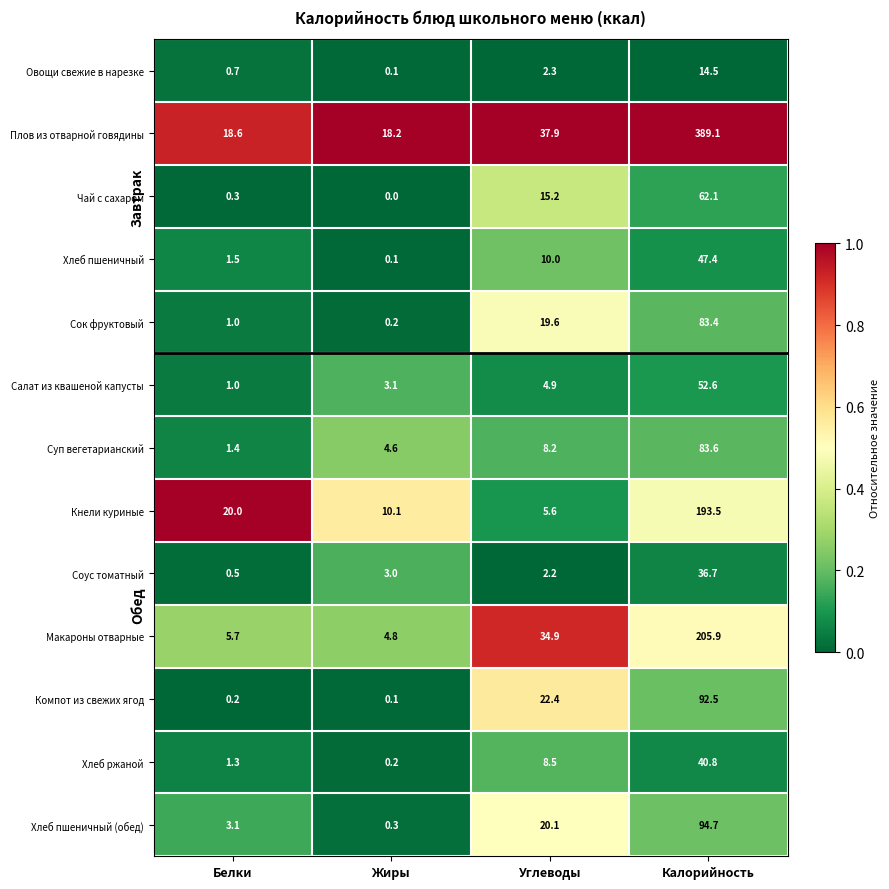

List the series in order of their peak value, highest first.

Плов из отварной говядины, Макароны отварные, Кнели куриные, Хлеб пшеничный (обед), Компот из свежих ягод, Суп вегетарианский, Сок фруктовый, Чай с сахаром, Салат из квашеной капусты, Хлеб пшеничный, Хлеб ржаной, Соус томатный, Овощи свежие в нарезке